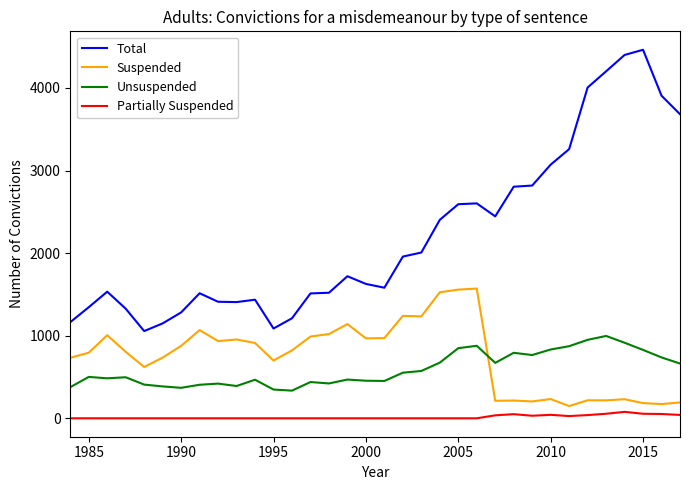

Rank the series by their maximum value, from lowest to highest.

Partially Suspended, Unsuspended, Suspended, Total